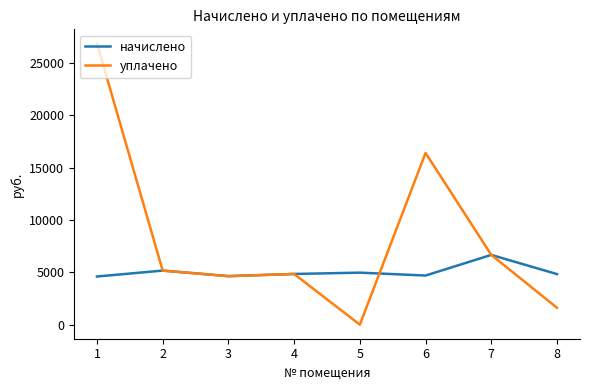

Rank the series at 1 from highest to lowest value.

уплачено, начислено